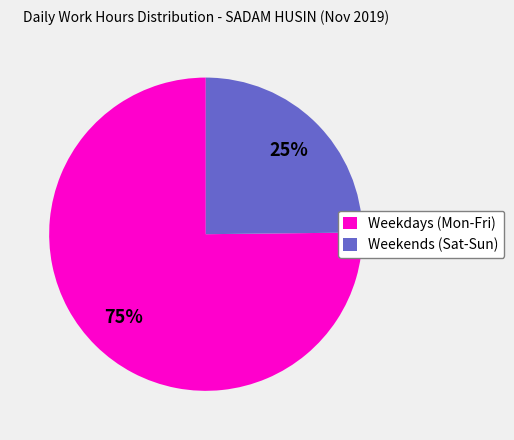

How many slices are in this pie chart?

2